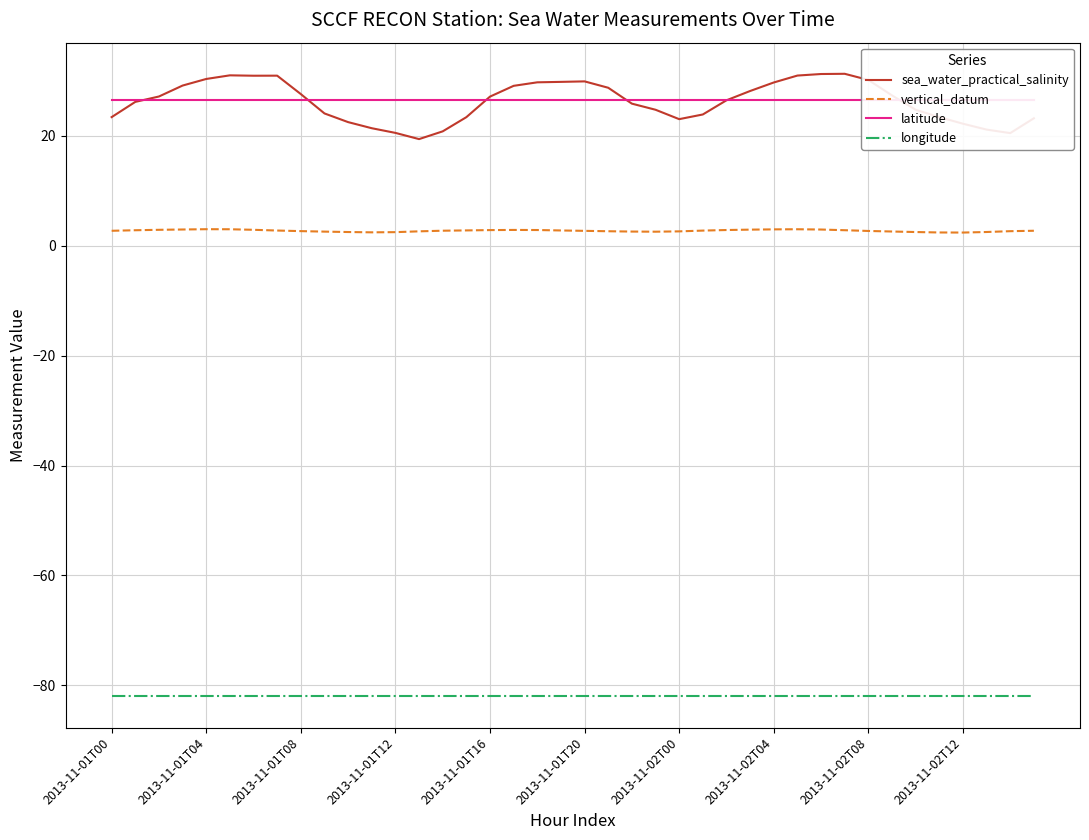

At which label is longitude closest to -82?

2013-11-01T00